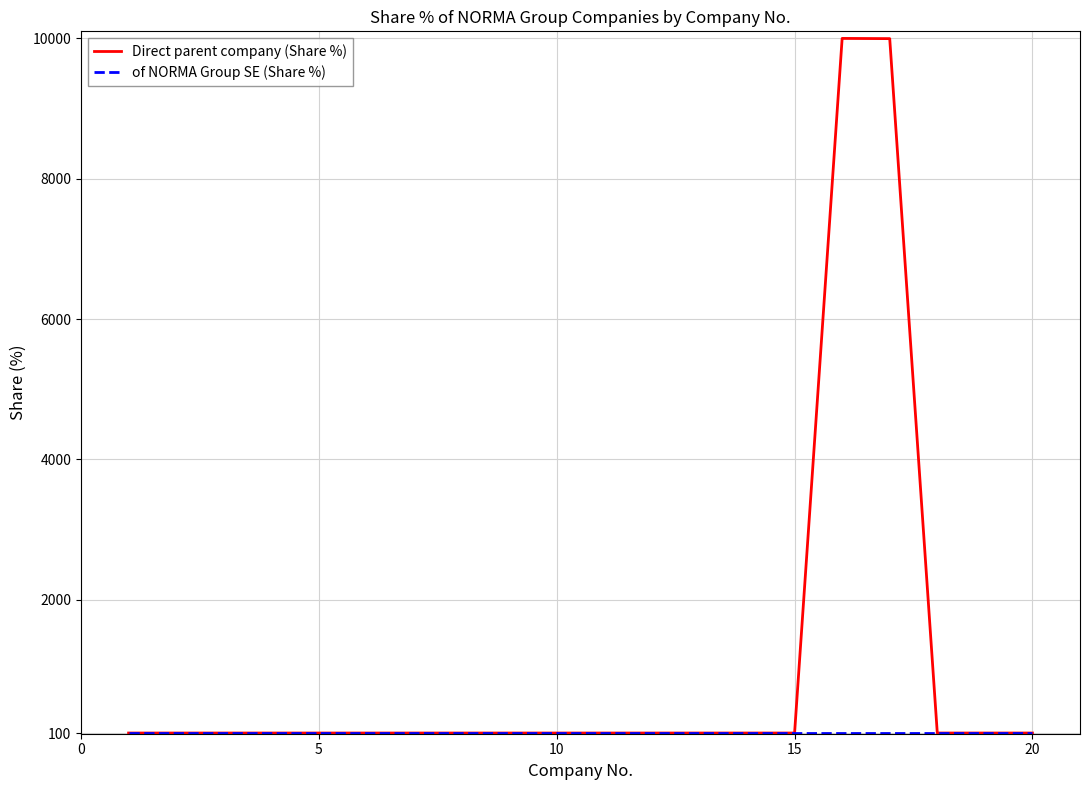

Which series has the largest range (max minus min)?

Direct parent company (Share %)